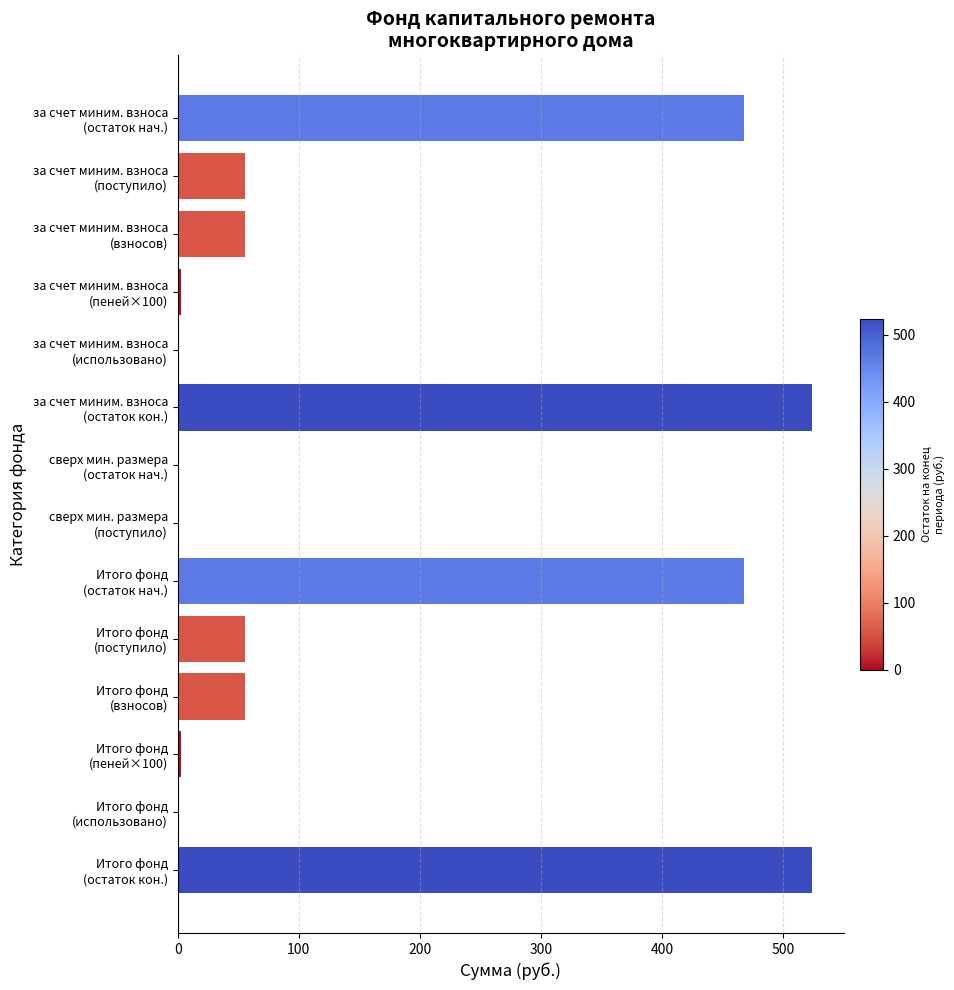

What is the sum of all values?

2212.9